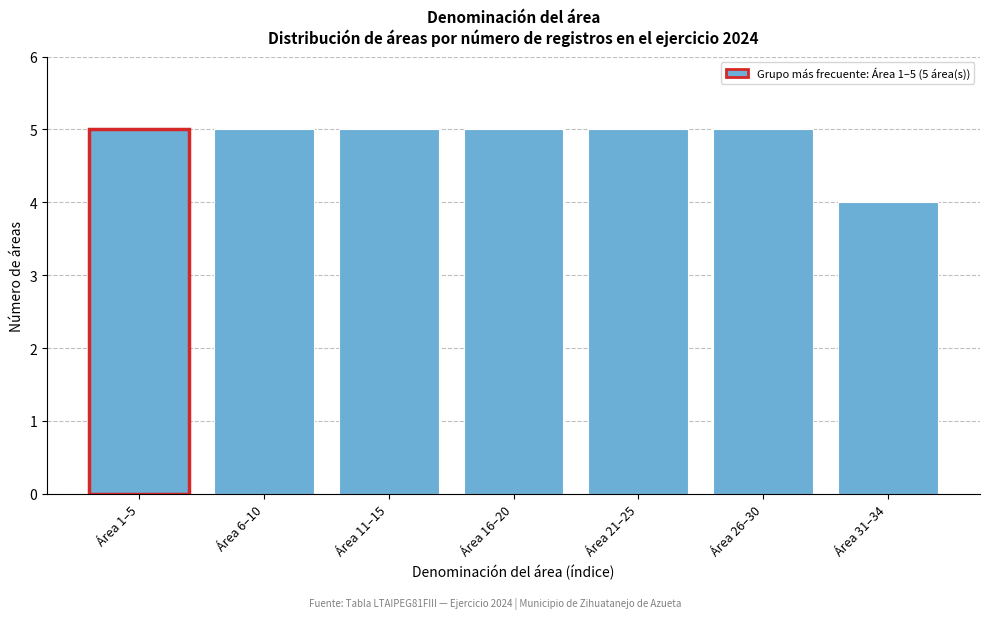

Reading left to right, what are all the values shown in this chart?

5	5	5	5	5	5	4